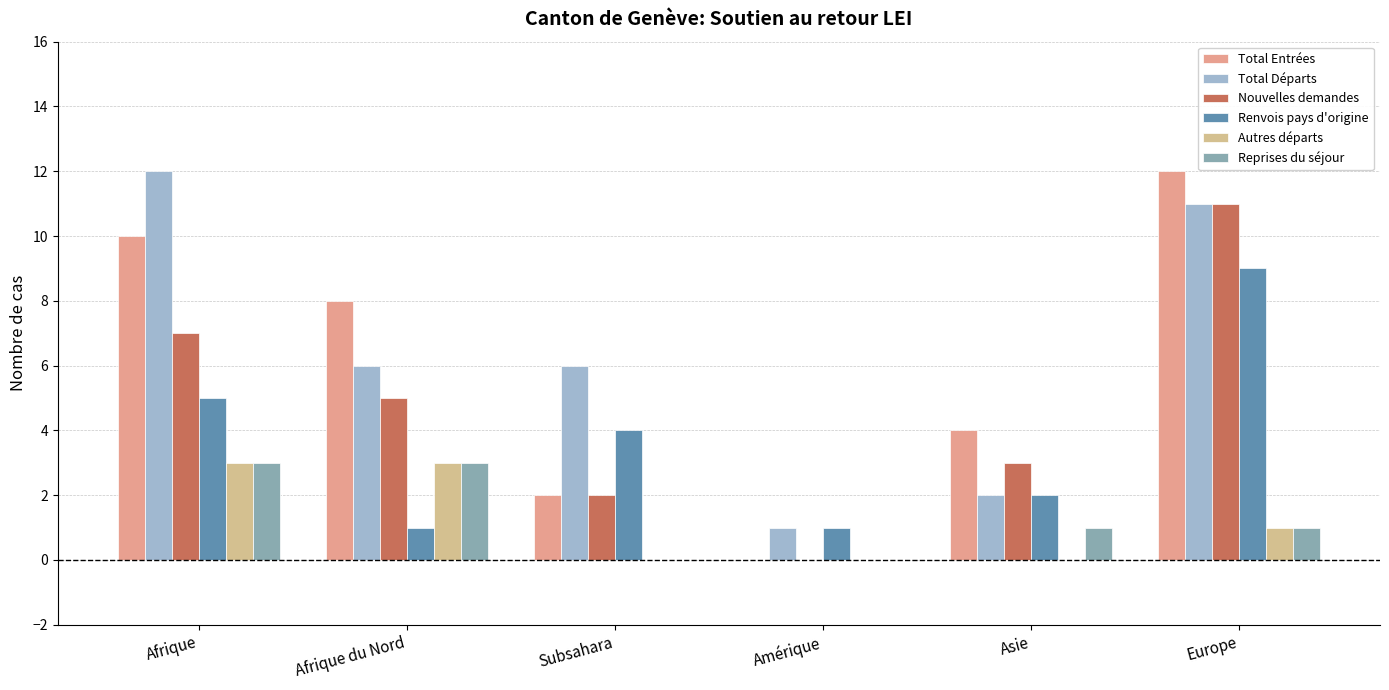

What is the total value across all series at Asie?

12